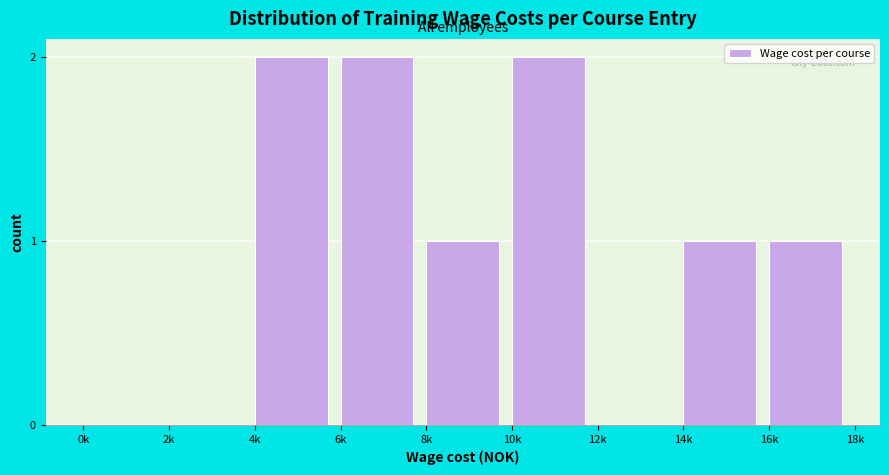

Reading left to right, transcribe all the data shown in this chart.

0k=0	2k=0	4k=2	6k=2	8k=1	10k=2	12k=0	14k=1	16k=1